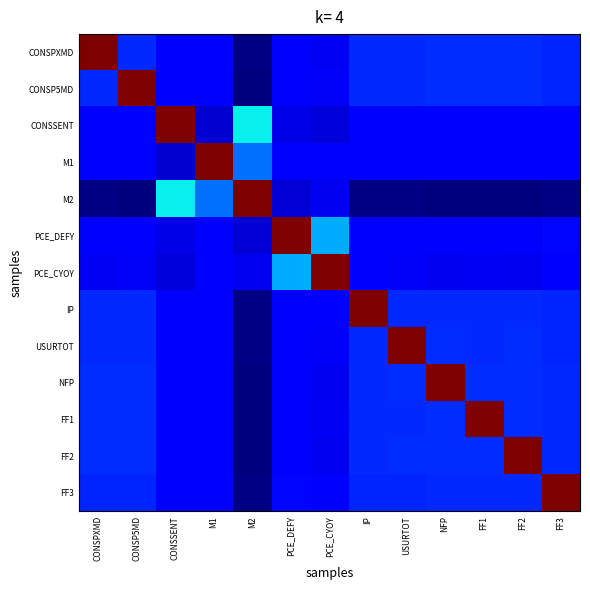

Reading left to right, list all the values displayed in this chart.

CONSPXMD: CONSPXMD=1.0	CONSP5MD=0.2	CONSSENT=0.1	M1=0.1	M2=0.0	PCE_DEFY=0.1	PCE_CYOY=0.1	IP=0.2	USURTOT=0.2	NFP=0.2	FF1=0.2	FF2=0.2	FF3=0.2
CONSP5MD: CONSPXMD=0.2	CONSP5MD=1.0	CONSSENT=0.1	M1=0.1	M2=0.0	PCE_DEFY=0.1	PCE_CYOY=0.1	IP=0.2	USURTOT=0.2	NFP=0.2	FF1=0.2	FF2=0.2	FF3=0.2
CONSSENT: CONSPXMD=0.1	CONSP5MD=0.1	CONSSENT=1.0	M1=0.1	M2=0.4	PCE_DEFY=0.1	PCE_CYOY=0.1	IP=0.1	USURTOT=0.1	NFP=0.1	FF1=0.1	FF2=0.1	FF3=0.1
M1: CONSPXMD=0.1	CONSP5MD=0.1	CONSSENT=0.1	M1=1.0	M2=0.2	PCE_DEFY=0.1	PCE_CYOY=0.1	IP=0.1	USURTOT=0.1	NFP=0.1	FF1=0.1	FF2=0.1	FF3=0.1
M2: CONSPXMD=0.0	CONSP5MD=0.0	CONSSENT=0.4	M1=0.2	M2=1.0	PCE_DEFY=0.1	PCE_CYOY=0.1	IP=0.0	USURTOT=0.0	NFP=0.0	FF1=0.0	FF2=0.0	FF3=0.0
PCE_DEFY: CONSPXMD=0.1	CONSP5MD=0.1	CONSSENT=0.1	M1=0.1	M2=0.1	PCE_DEFY=1.0	PCE_CYOY=0.3	IP=0.1	USURTOT=0.1	NFP=0.1	FF1=0.1	FF2=0.1	FF3=0.1
PCE_CYOY: CONSPXMD=0.1	CONSP5MD=0.1	CONSSENT=0.1	M1=0.1	M2=0.1	PCE_DEFY=0.3	PCE_CYOY=1.0	IP=0.1	USURTOT=0.1	NFP=0.1	FF1=0.1	FF2=0.1	FF3=0.1
IP: CONSPXMD=0.2	CONSP5MD=0.2	CONSSENT=0.1	M1=0.1	M2=0.0	PCE_DEFY=0.1	PCE_CYOY=0.1	IP=1.0	USURTOT=0.2	NFP=0.2	FF1=0.2	FF2=0.2	FF3=0.2
USURTOT: CONSPXMD=0.2	CONSP5MD=0.2	CONSSENT=0.1	M1=0.1	M2=0.0	PCE_DEFY=0.1	PCE_CYOY=0.1	IP=0.2	USURTOT=1.0	NFP=0.2	FF1=0.2	FF2=0.2	FF3=0.2
NFP: CONSPXMD=0.2	CONSP5MD=0.2	CONSSENT=0.1	M1=0.1	M2=0.0	PCE_DEFY=0.1	PCE_CYOY=0.1	IP=0.2	USURTOT=0.2	NFP=1.0	FF1=0.2	FF2=0.2	FF3=0.2
FF1: CONSPXMD=0.2	CONSP5MD=0.2	CONSSENT=0.1	M1=0.1	M2=0.0	PCE_DEFY=0.1	PCE_CYOY=0.1	IP=0.2	USURTOT=0.2	NFP=0.2	FF1=1.0	FF2=0.2	FF3=0.2
FF2: CONSPXMD=0.2	CONSP5MD=0.2	CONSSENT=0.1	M1=0.1	M2=0.0	PCE_DEFY=0.1	PCE_CYOY=0.1	IP=0.2	USURTOT=0.2	NFP=0.2	FF1=0.2	FF2=1.0	FF3=0.2
FF3: CONSPXMD=0.2	CONSP5MD=0.2	CONSSENT=0.1	M1=0.1	M2=0.0	PCE_DEFY=0.1	PCE_CYOY=0.1	IP=0.2	USURTOT=0.2	NFP=0.2	FF1=0.2	FF2=0.2	FF3=1.0